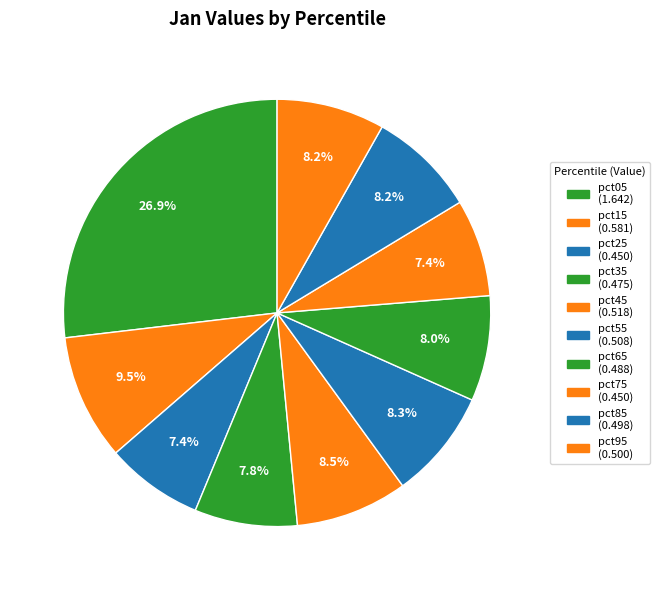

Rank the categories by value from highest to lowest.

pct05, pct15, pct45, pct55, pct95, pct85, pct65, pct35, pct25, pct75